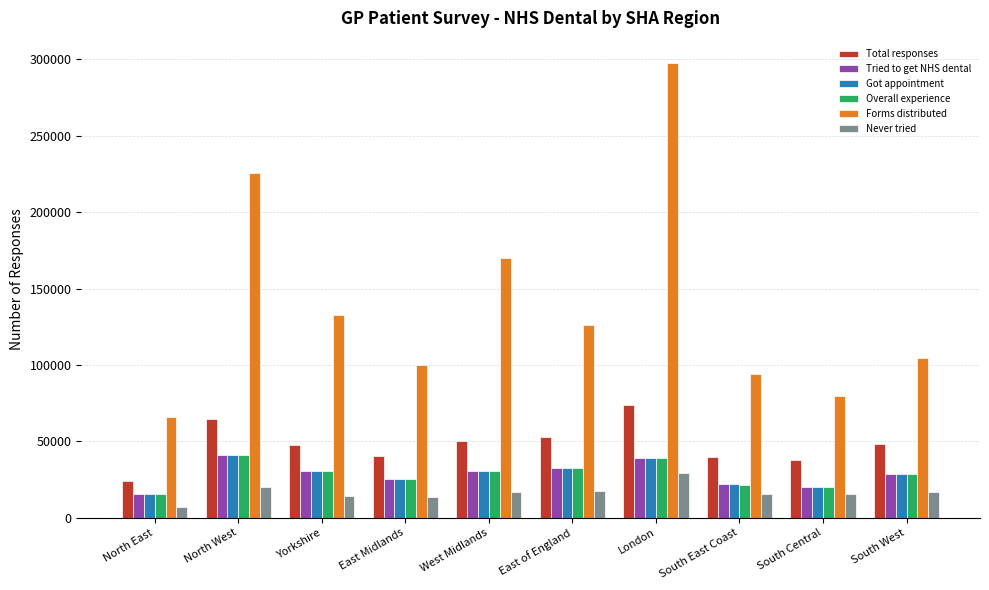

How many series are shown in this chart?

6